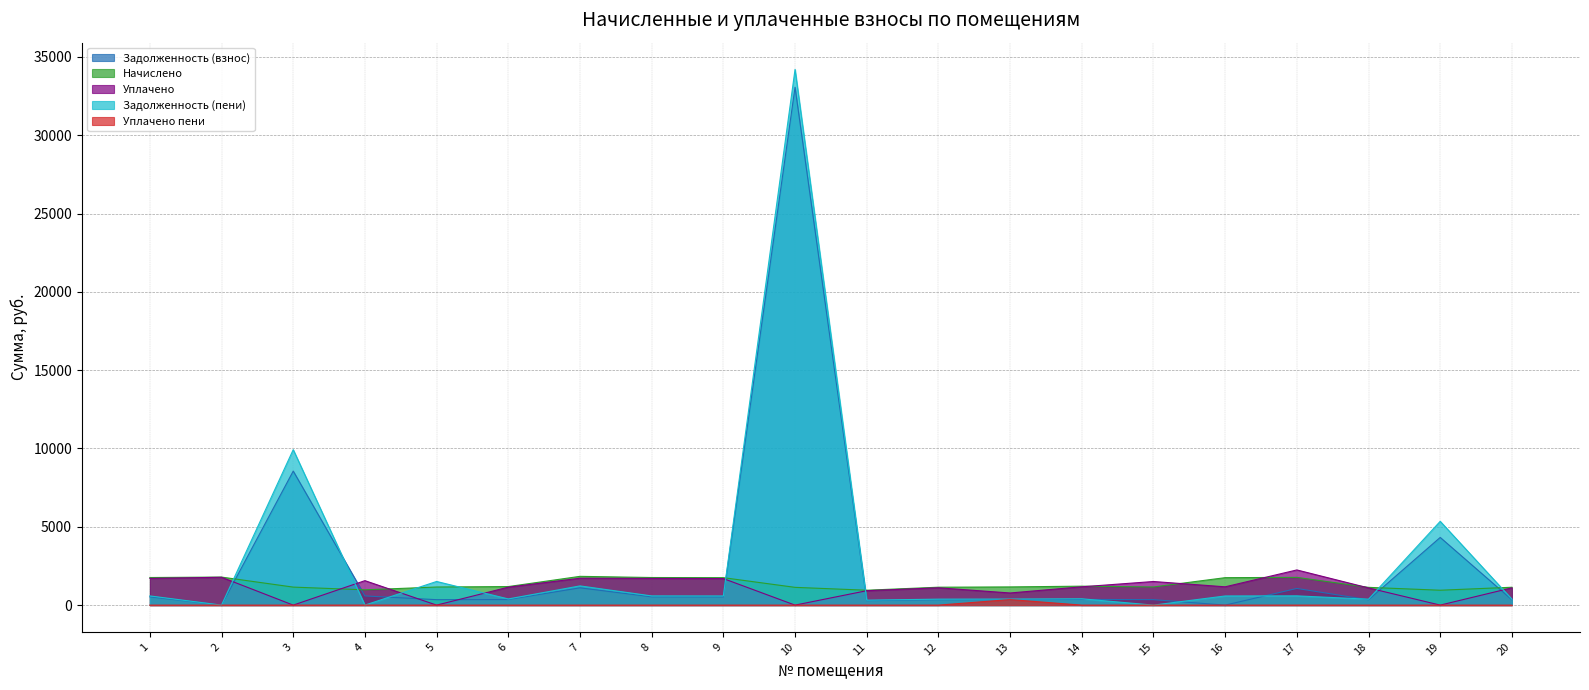

How many interior local valleys does the uplacheno series have?

6